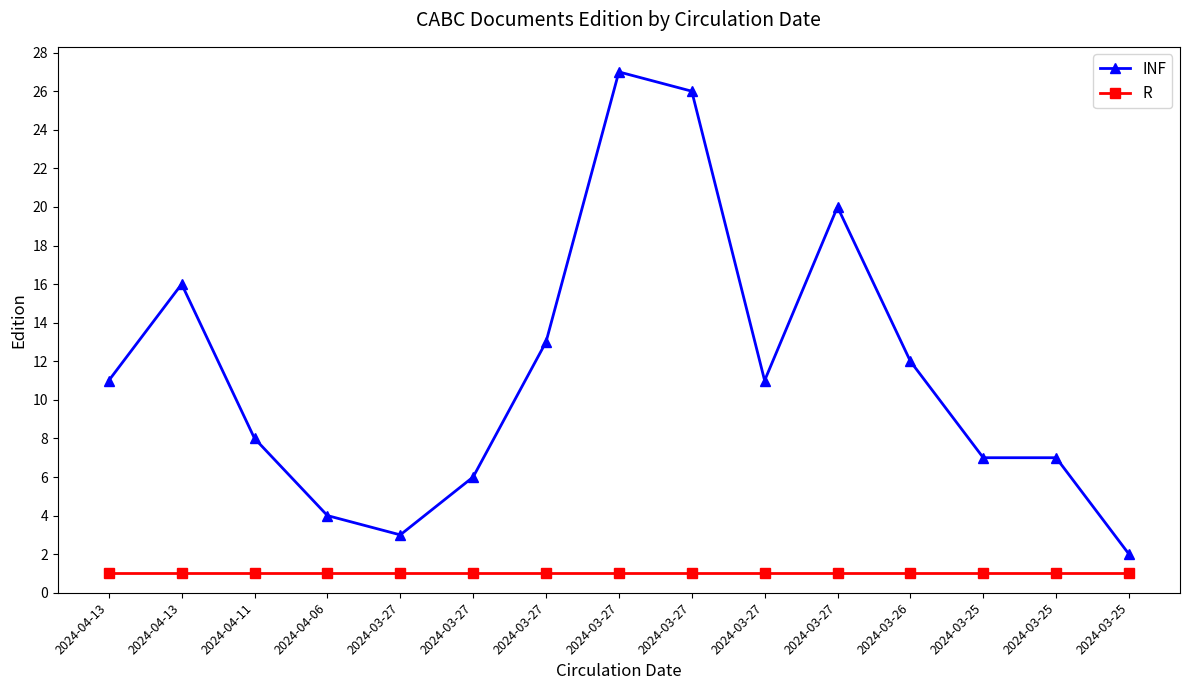

Is this an area chart (filled region under the line)?

No